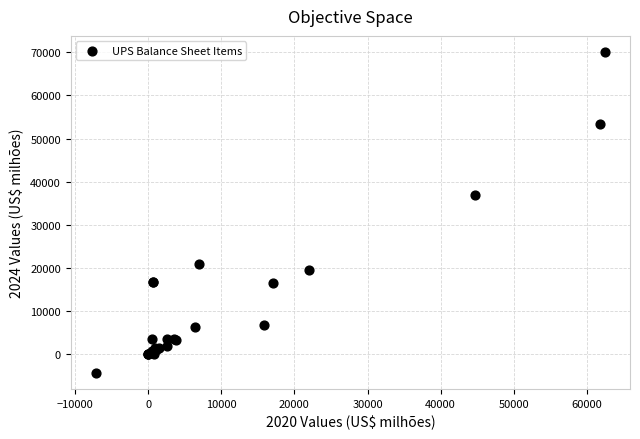

What Y value in the scatter plot is closest to 32880?

36886